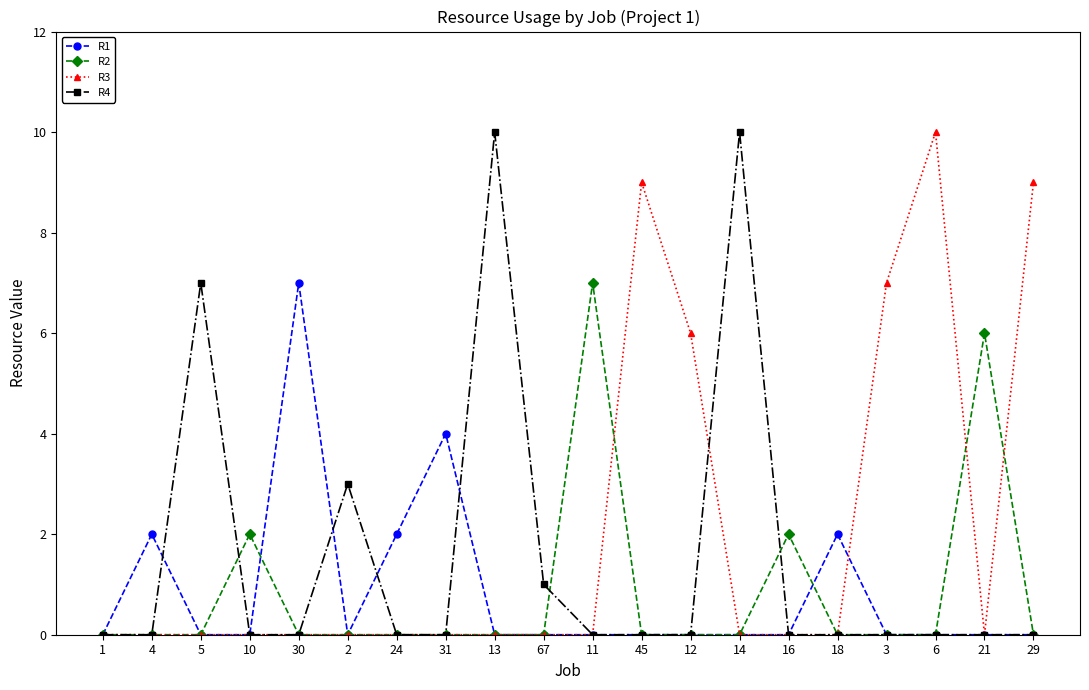

True or false: R1 has a value of 0 at 10.

True